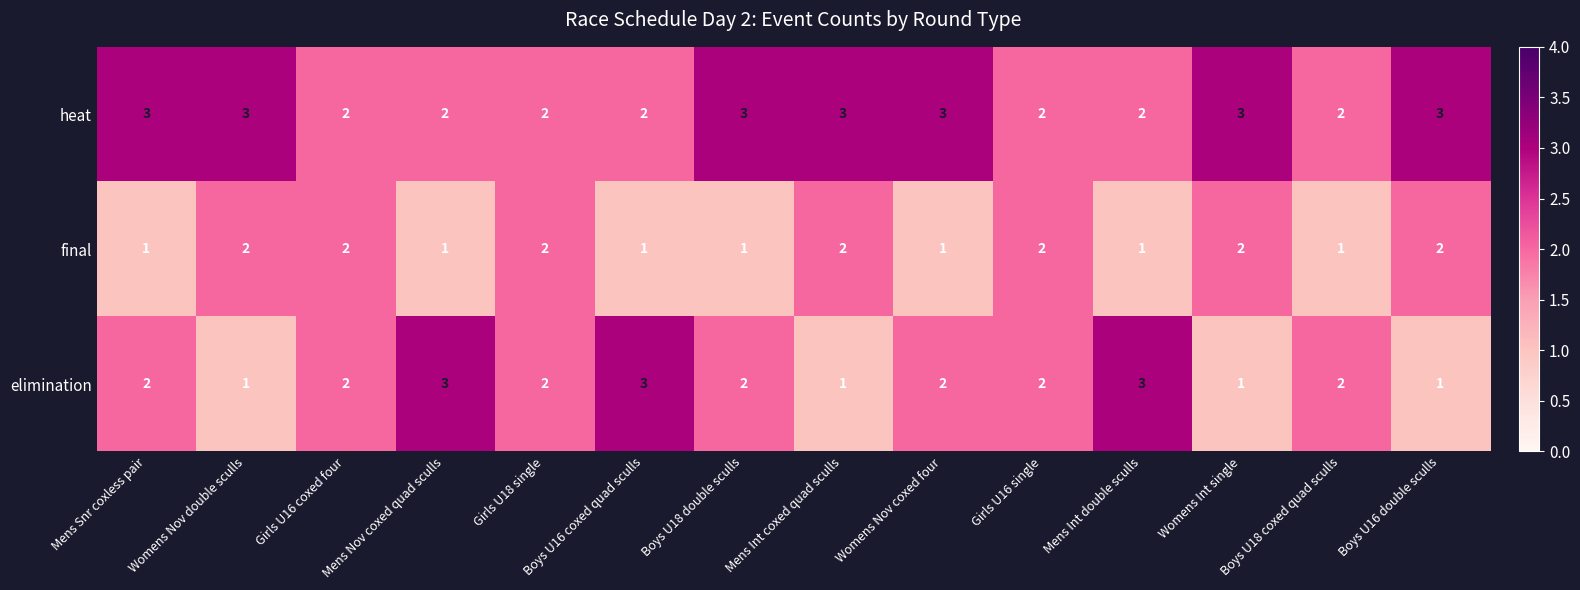

Which series has the largest range (max minus min)?

elimination